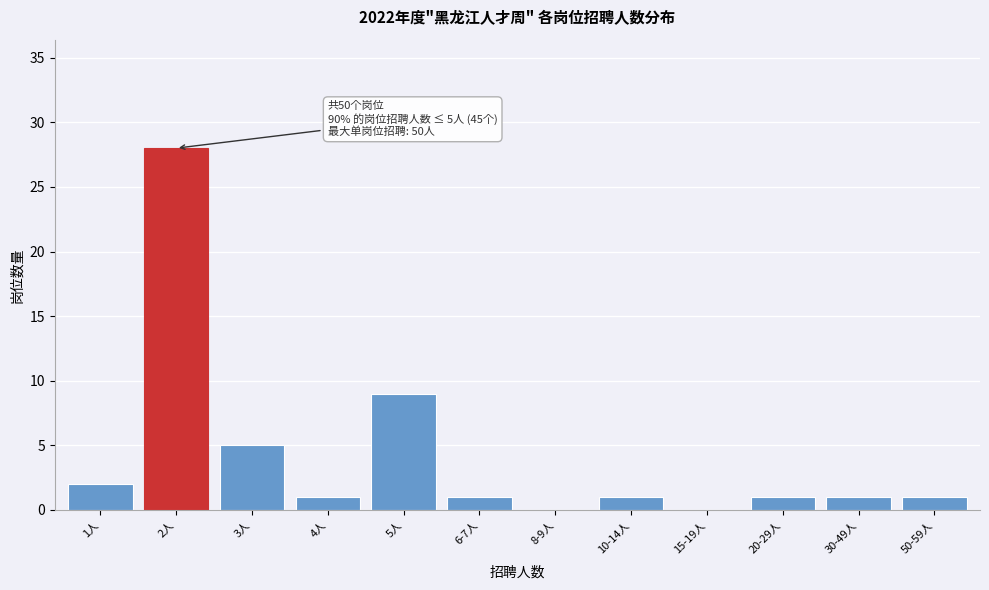

Reading left to right, what are all the values shown in this chart?

1人=2	2人=28	3人=5	4人=1	5人=9	6-7人=1	8-9人=0	10-14人=1	15-19人=0	20-29人=1	30-49人=1	50-59人=1